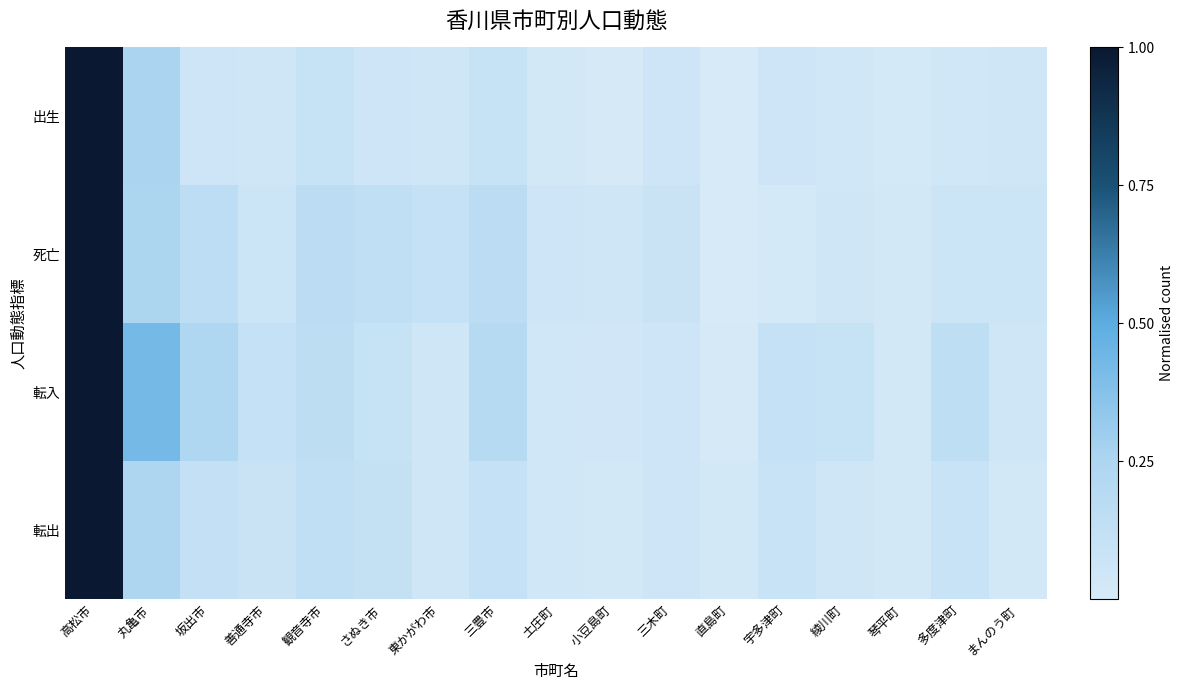

Rank the series at 高松市 from highest to lowest value.

出生, 死亡, 転入, 転出